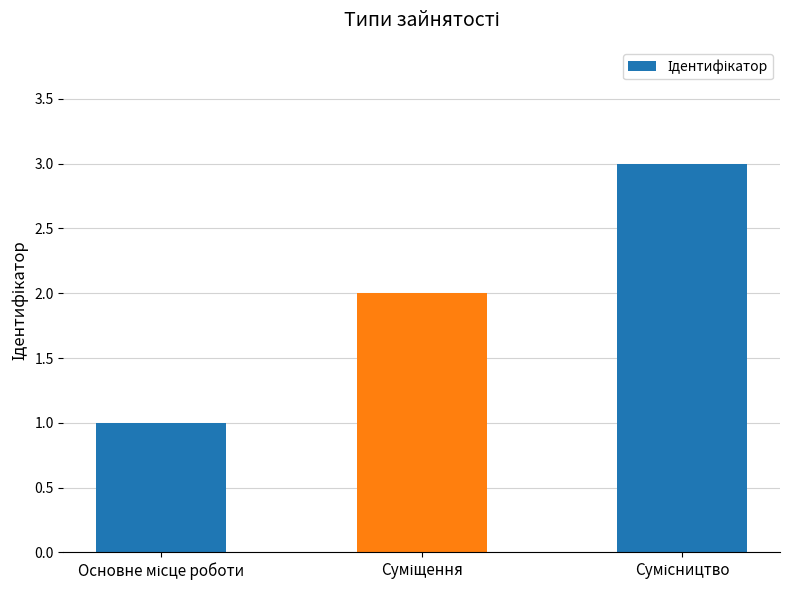

Does the chart contain any negative values?

No